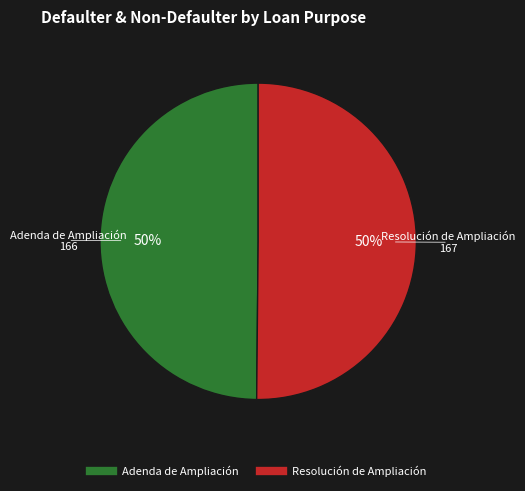

How many segments does this pie chart have?

2